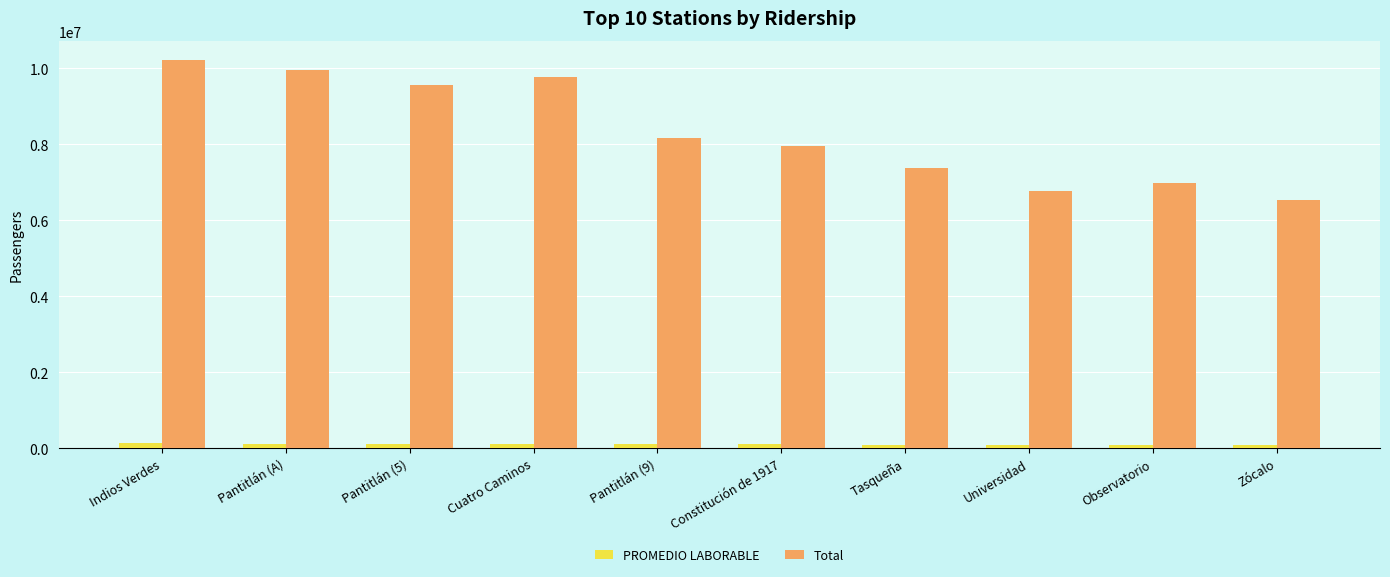

The Total series shows 10213556 at Indios Verdes. True or false?

True